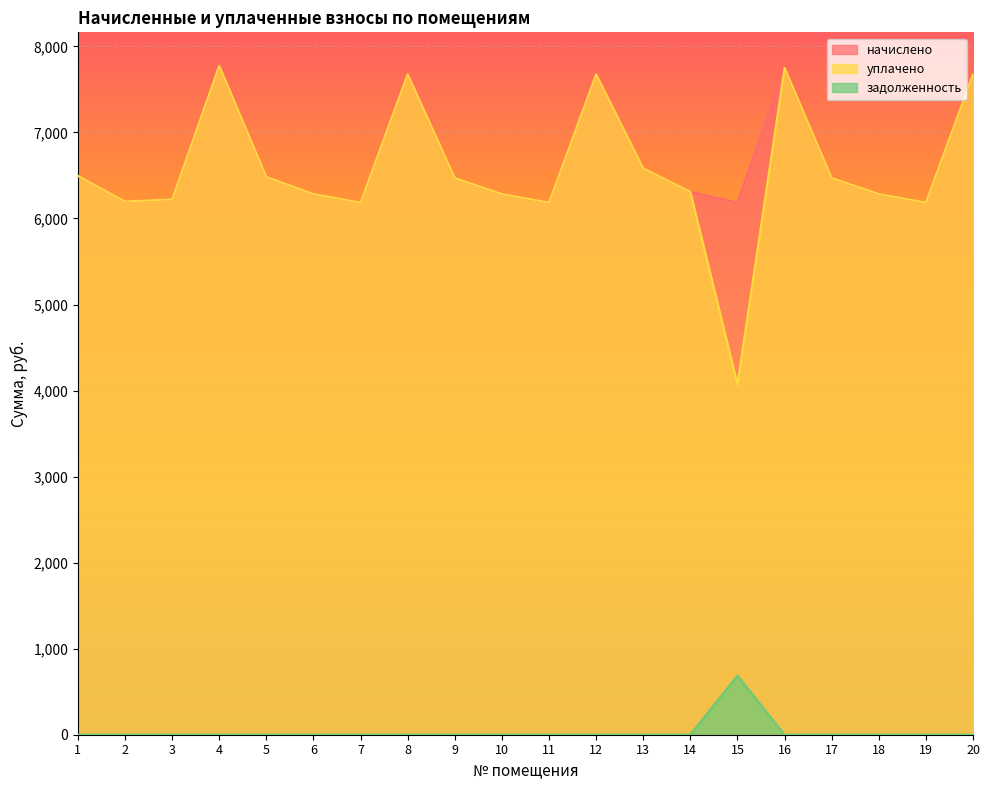

Count the number of data series in this chart.

3